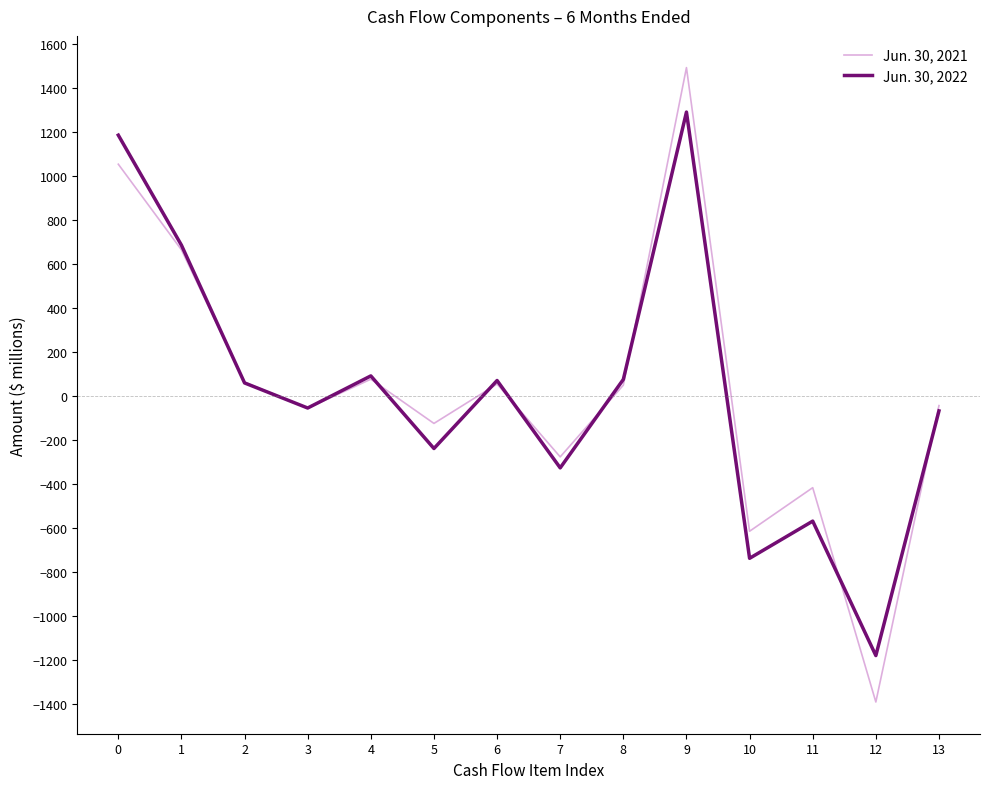

Which series has the widest spread of values?

Jun. 30, 2021